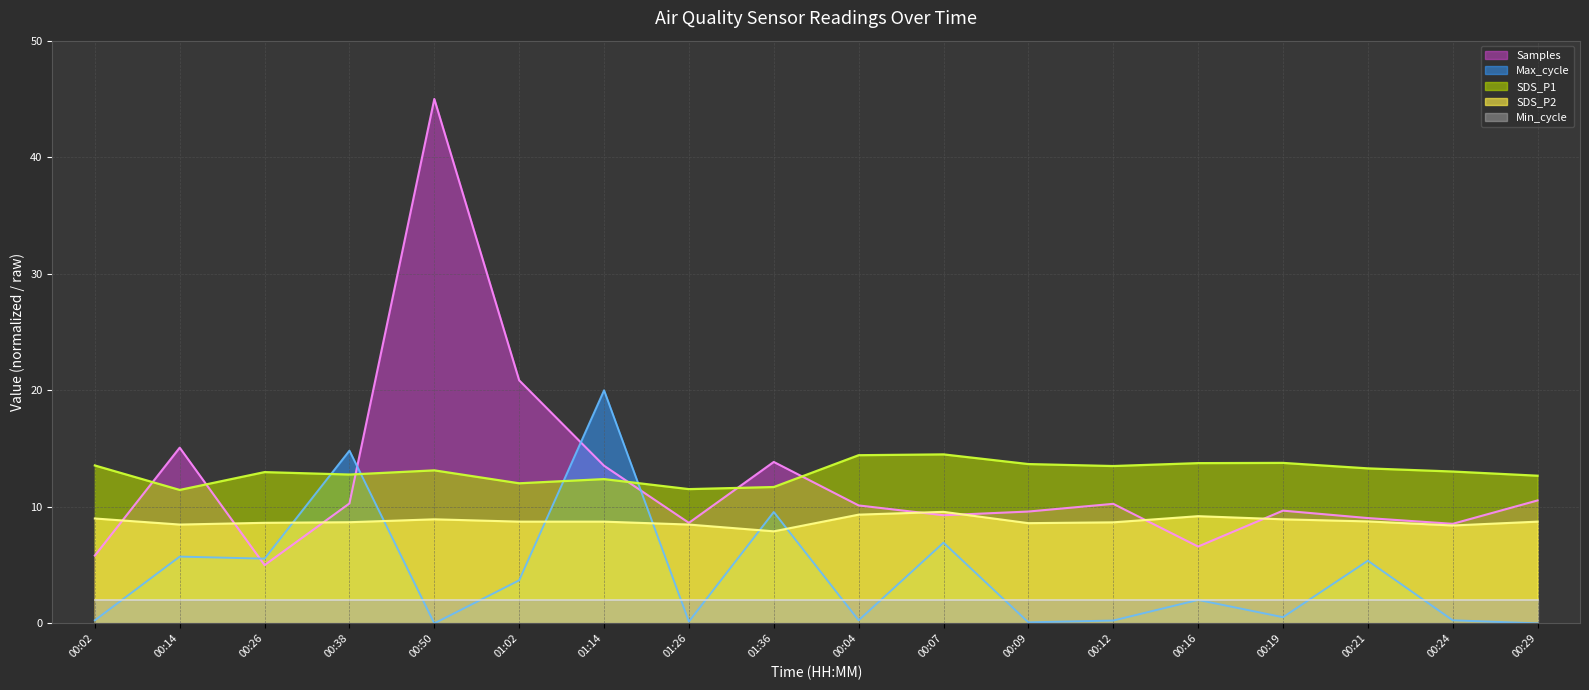

What is the greatest value displayed?

45.0